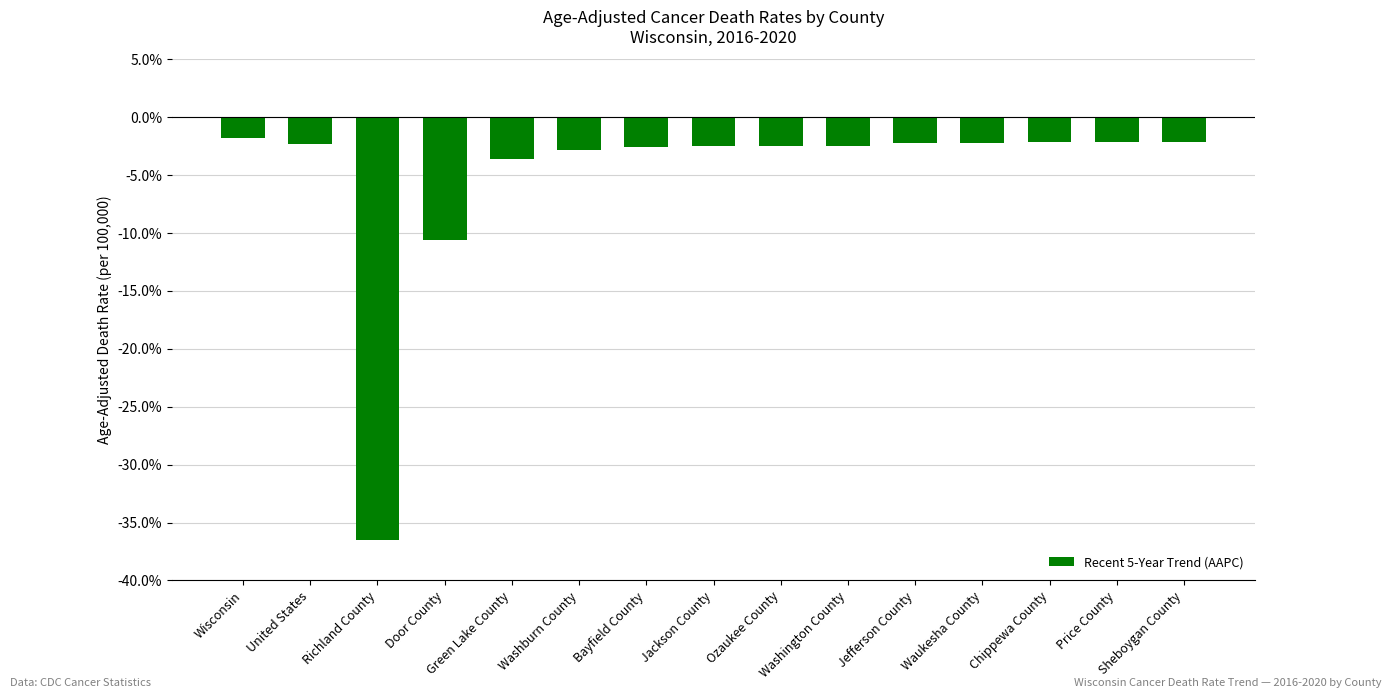

What is the difference between the second highest and second lowest values?

8.5